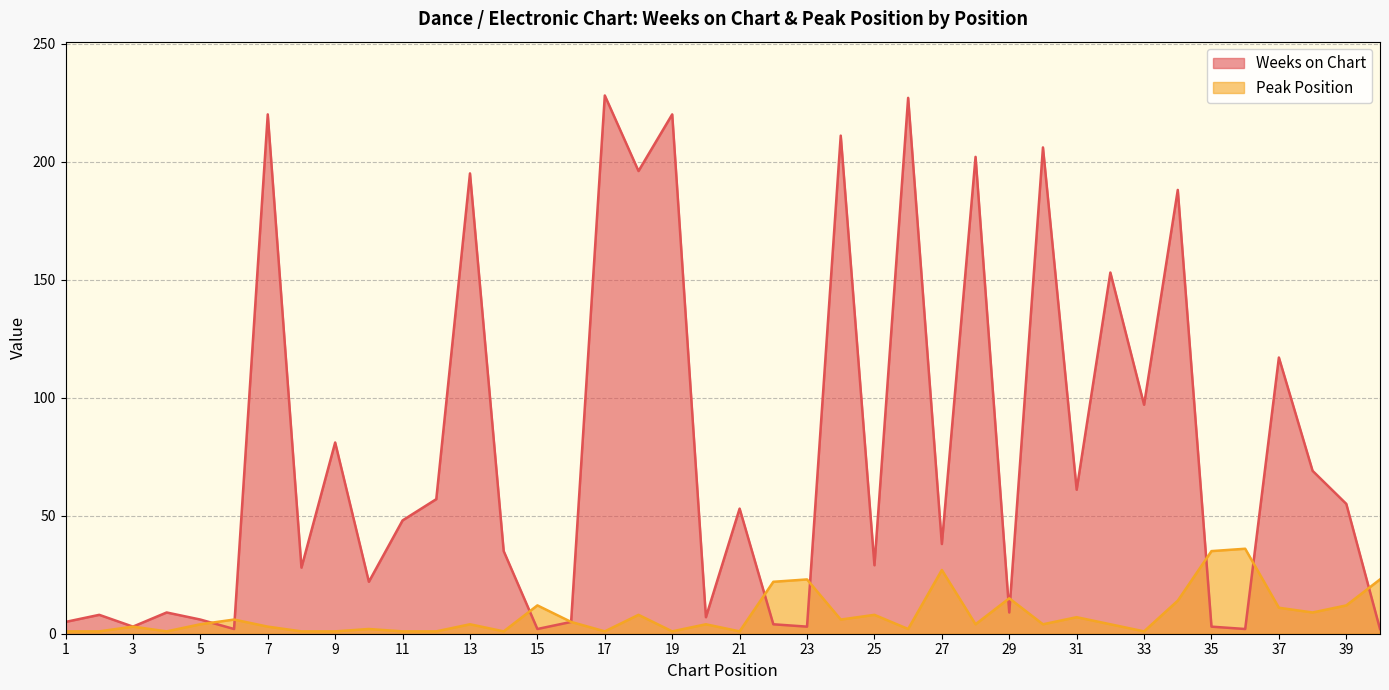

How many values in the Peak Position series are below 4?

16